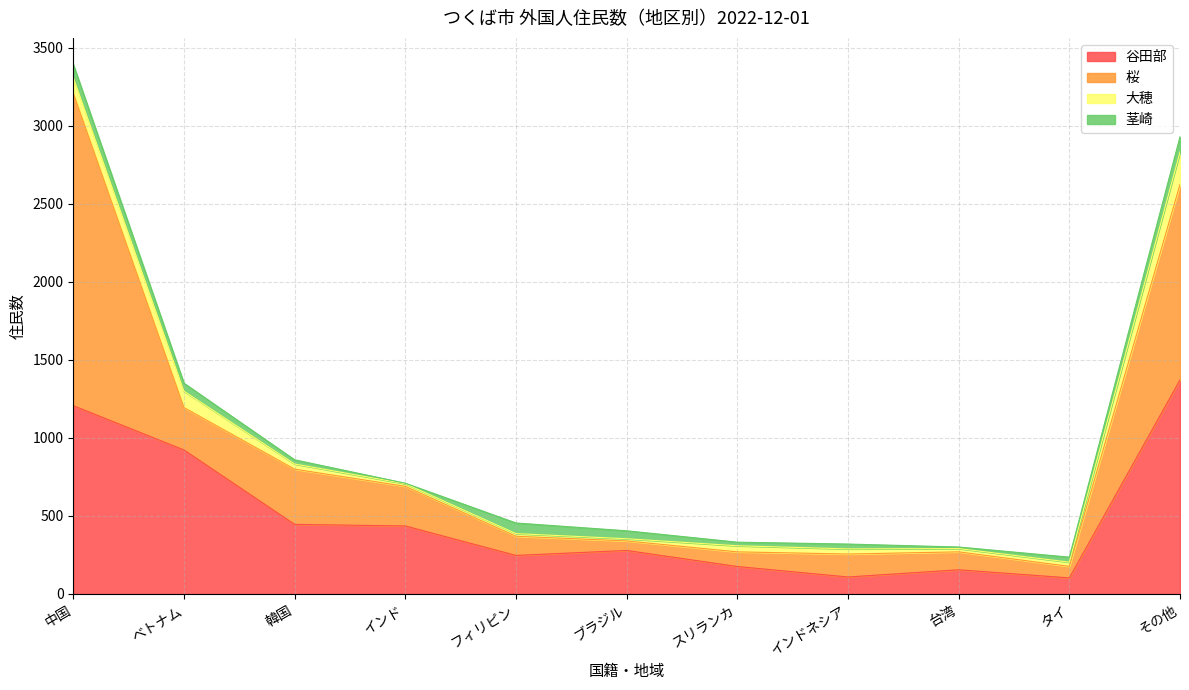

True or false: 桜 has more than 2 interior local peaks.

False